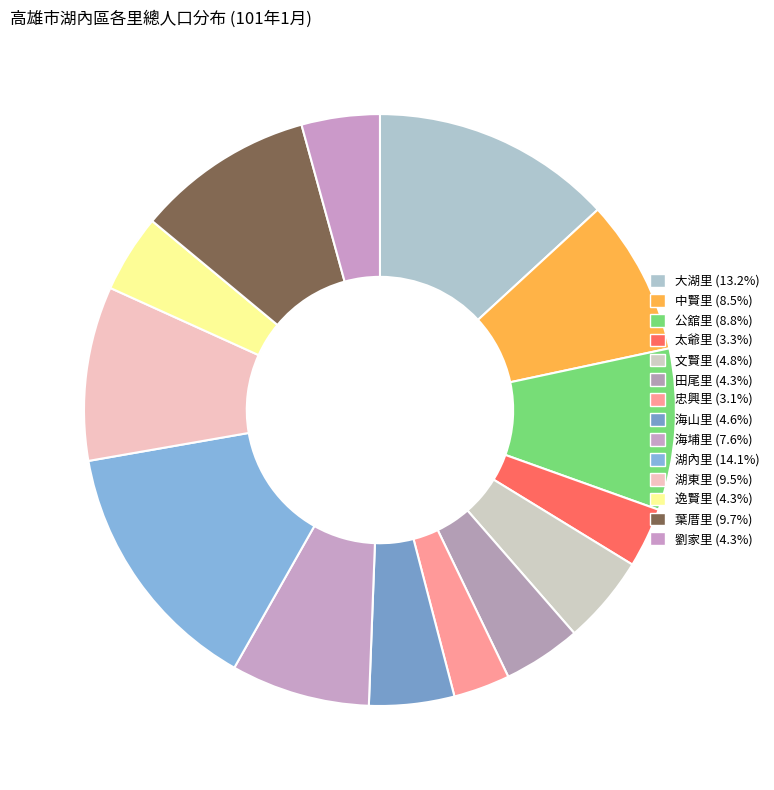

How many slices are in this pie chart?

14